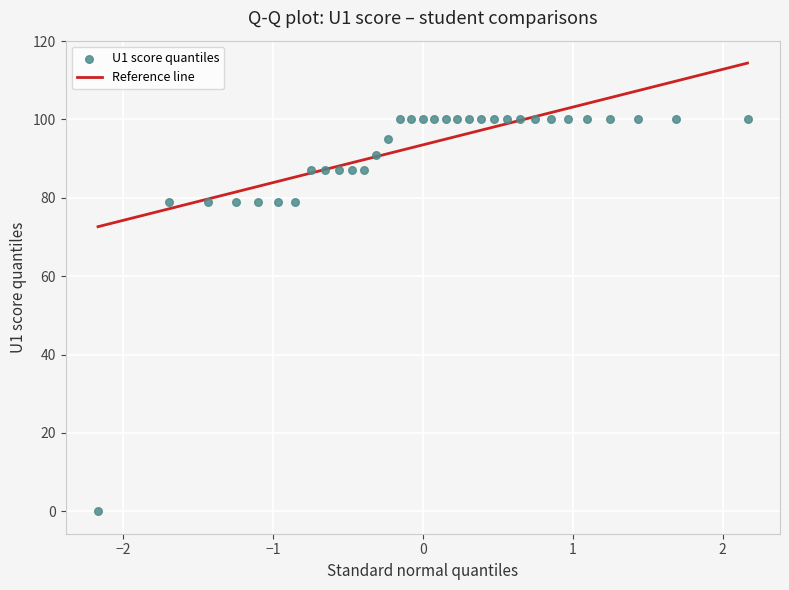

What is the range of Y values (max minus min)?

100